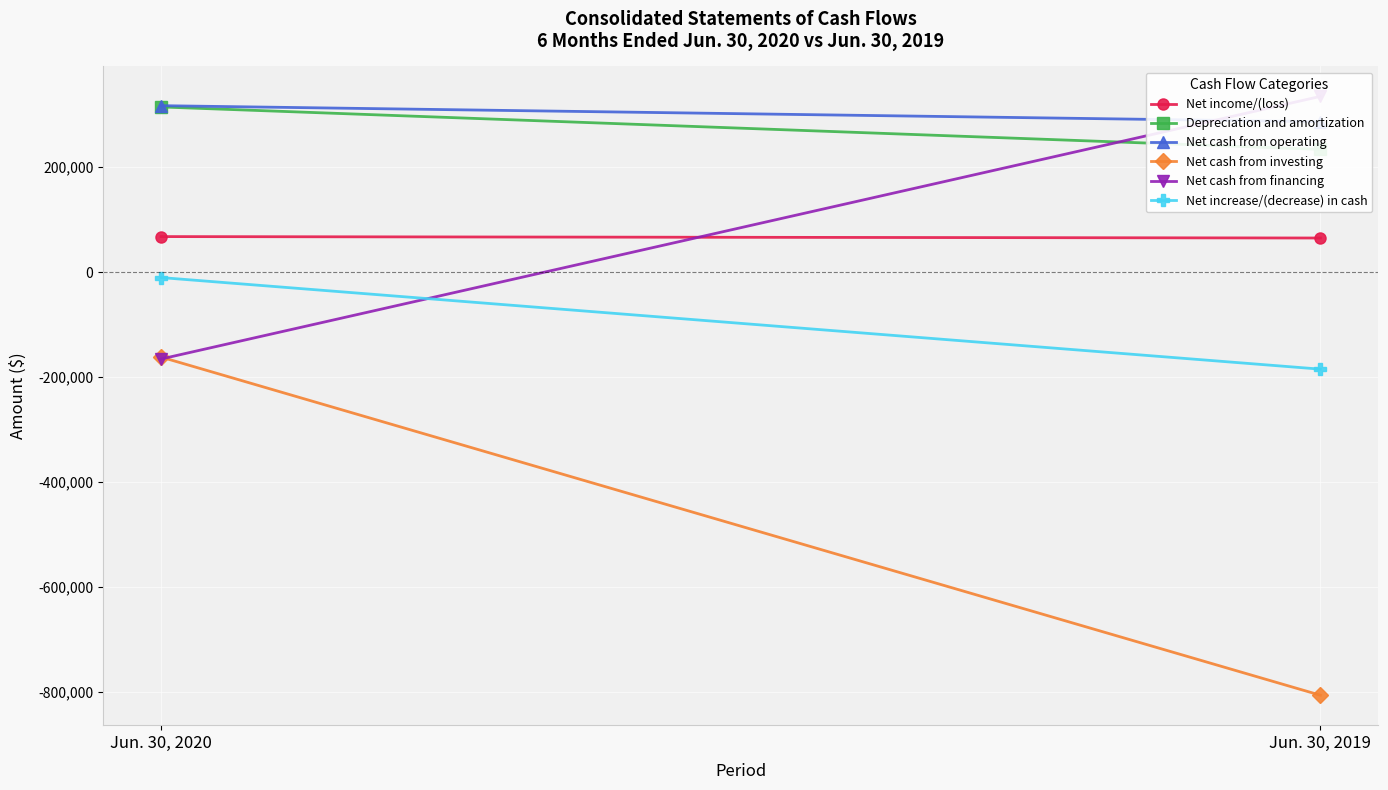

List the series in order of their peak value, lowest first.

Net cash from investing, Net increase/(decrease) in cash, Net income/(loss), Depreciation and amortization, Net cash from operating, Net cash from financing